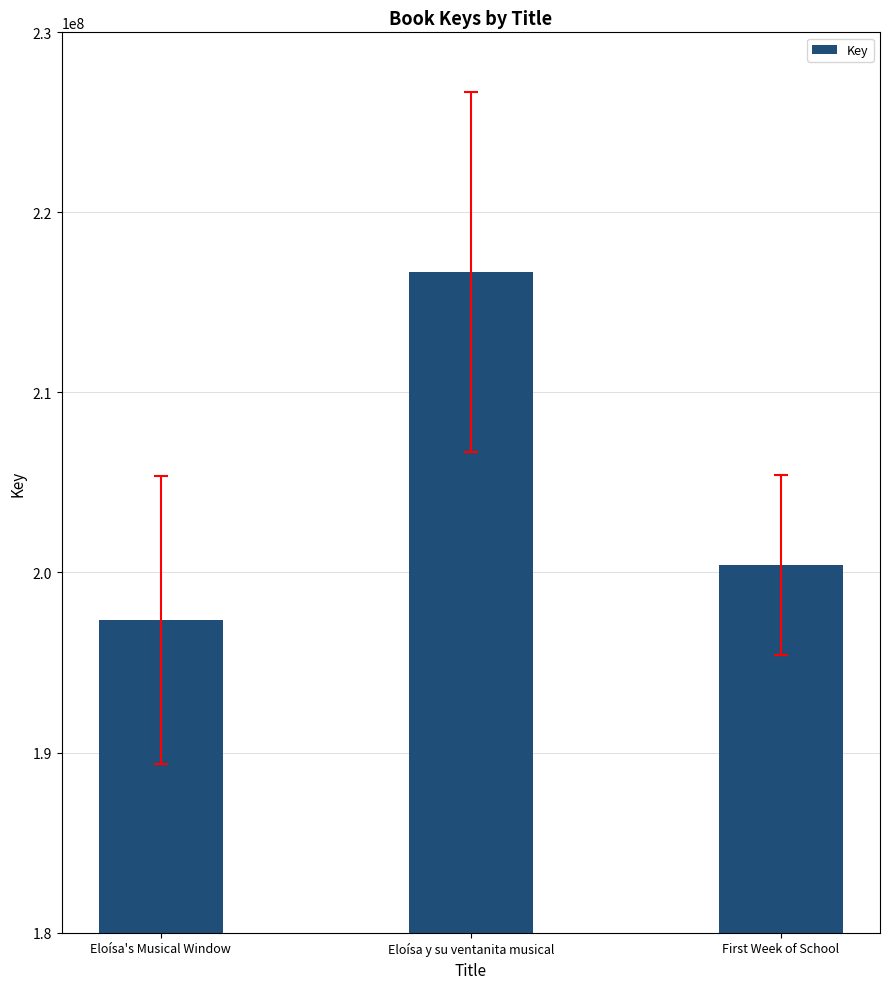

Where does the data first go above 200419530?

Eloísa y su ventanita musical